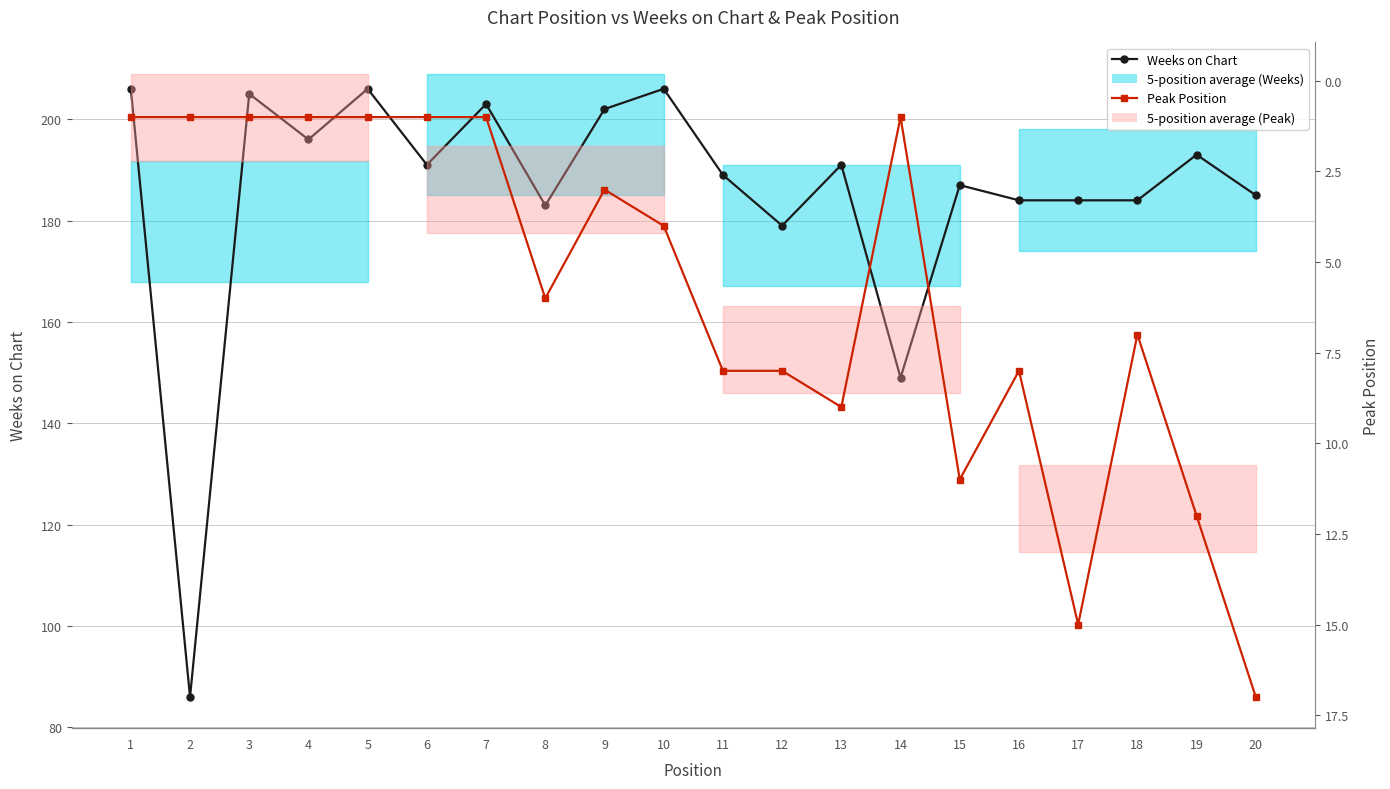

What is the difference between the Weeks on Chart values at 4 and 5?

10